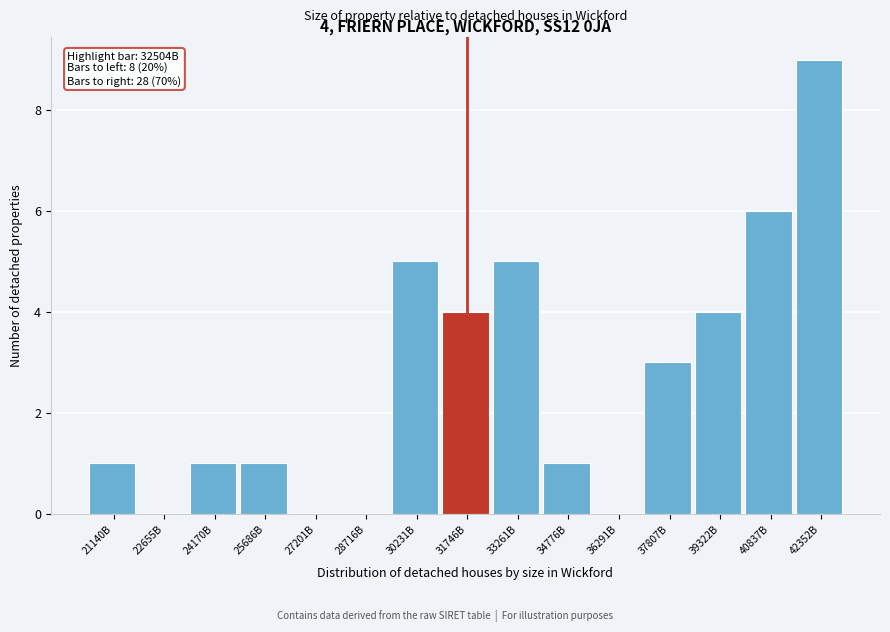

Reading left to right, extract all data points from this chart.

21140B=1	22655B=0	24170B=1	25686B=1	27201B=0	28716B=0	30231B=5	31746B=4	33261B=5	34776B=1	36291B=0	37807B=3	39322B=4	40837B=6	42352B=9